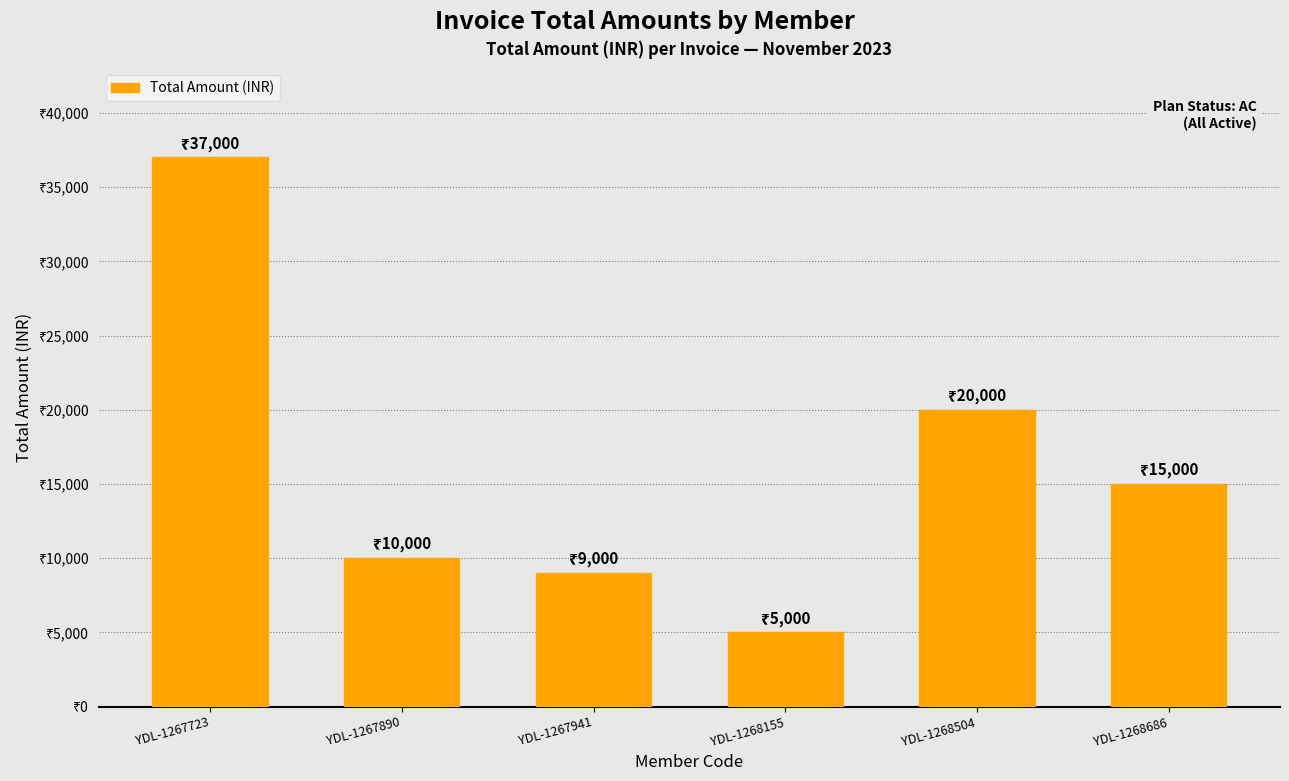

Between YDL-1267890 and YDL-1268504, which is larger?

YDL-1268504